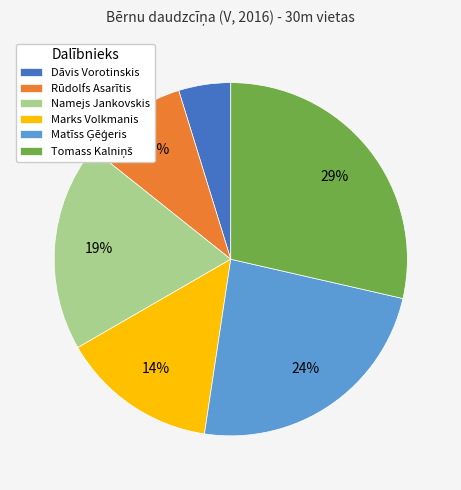

To the nearest percent, what is the difference between the largest and smallest slice percentages?

24%